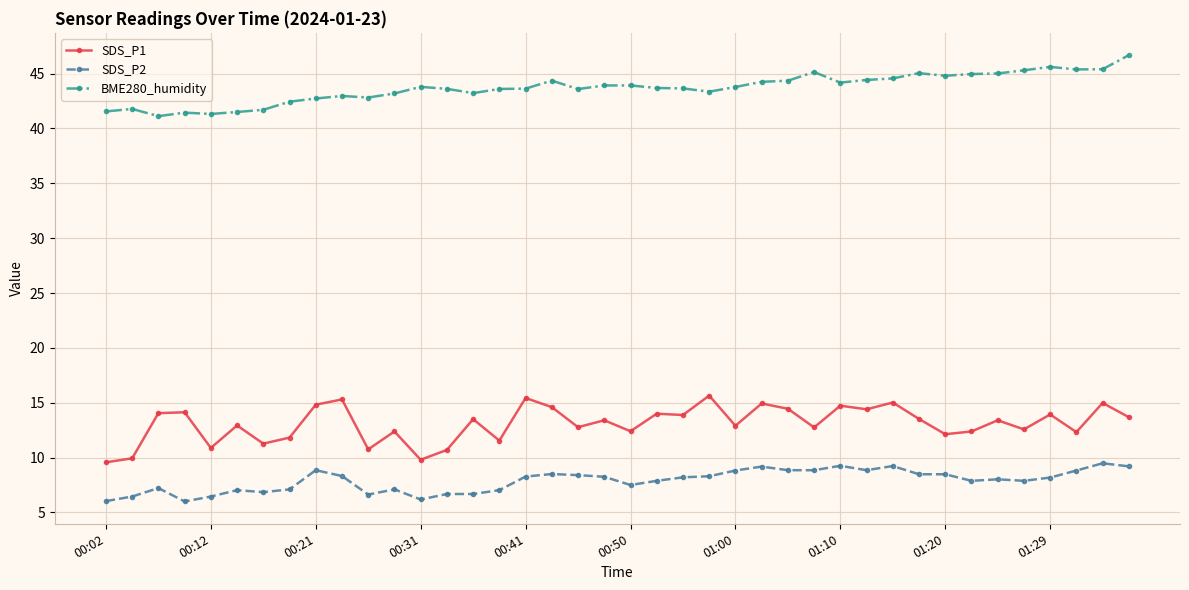

True or false: BME280_humidity and SDS_P1 intersect in this chart.

False